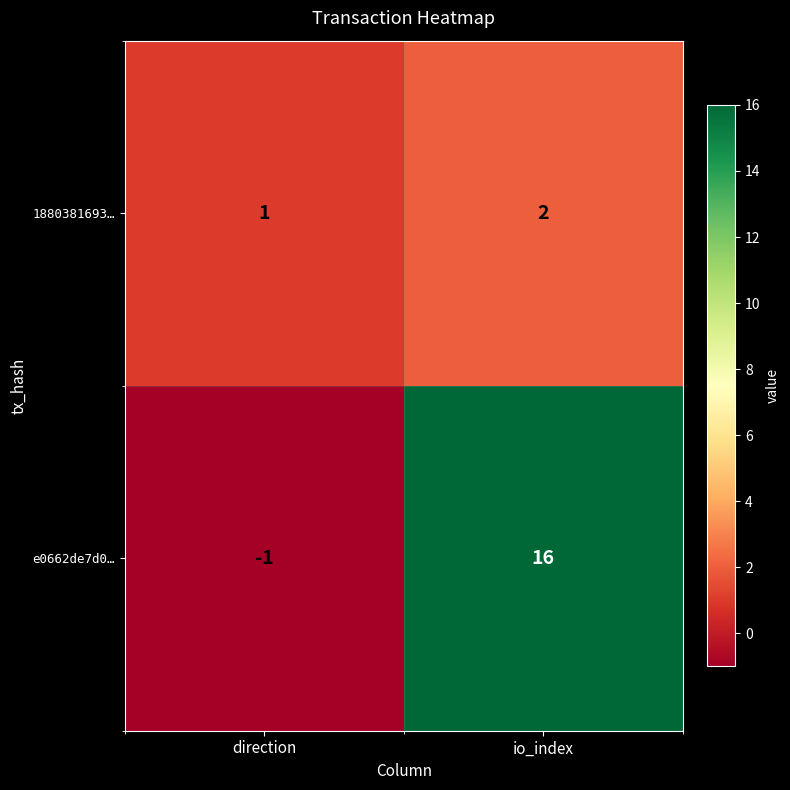

Reading left to right, extract all data points from this chart.

1880381693…: direction=1	io_index=2
e0662de7d0…: direction=-1	io_index=16